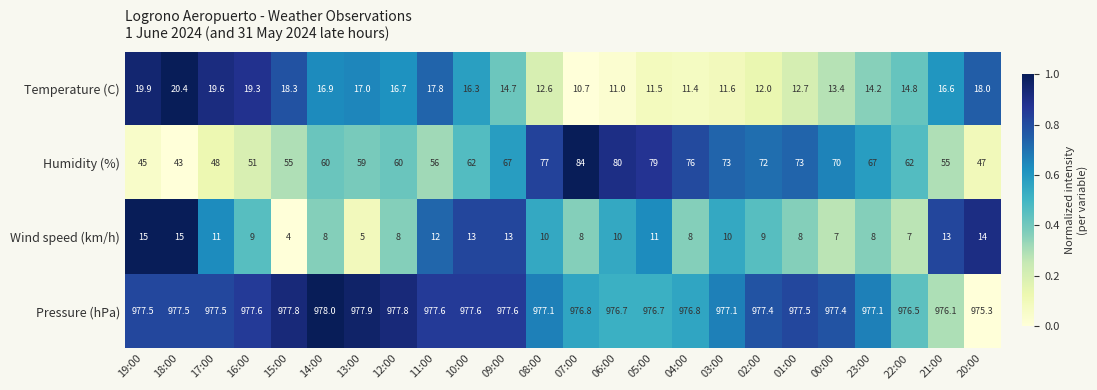

What is the difference between the highest and lowest values at 06:00?

966.7